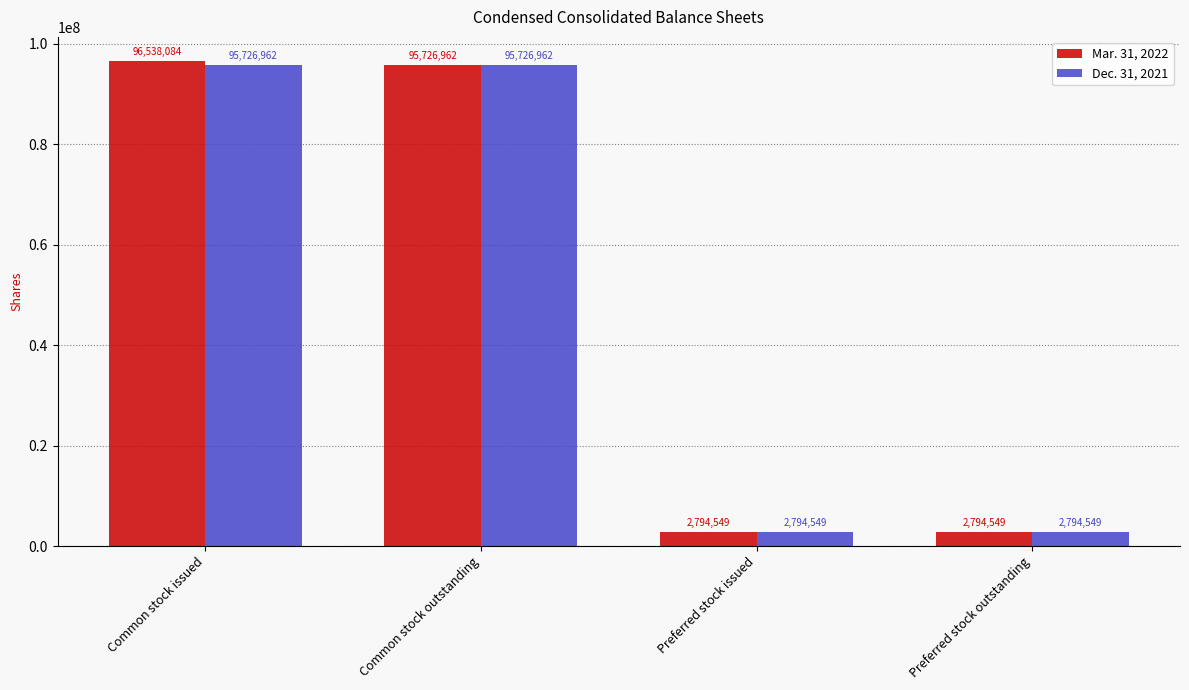

How many bars are there in each group?

2